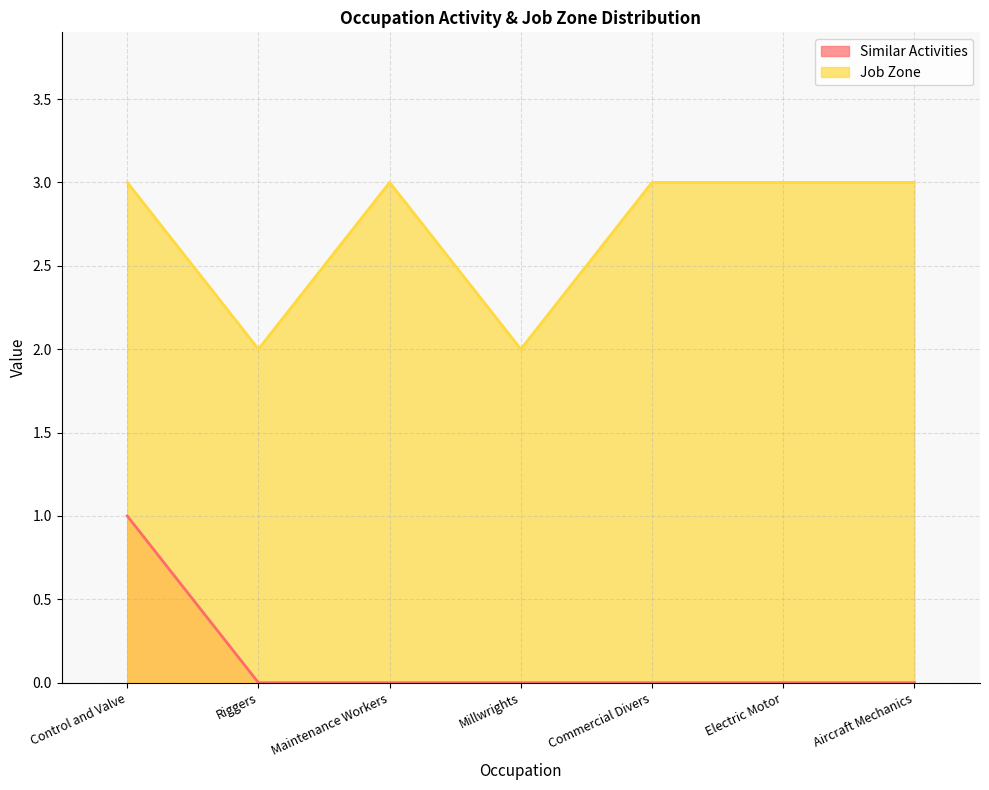

True or false: Job Zone has a value of 3 at Maintenance Workers.

True